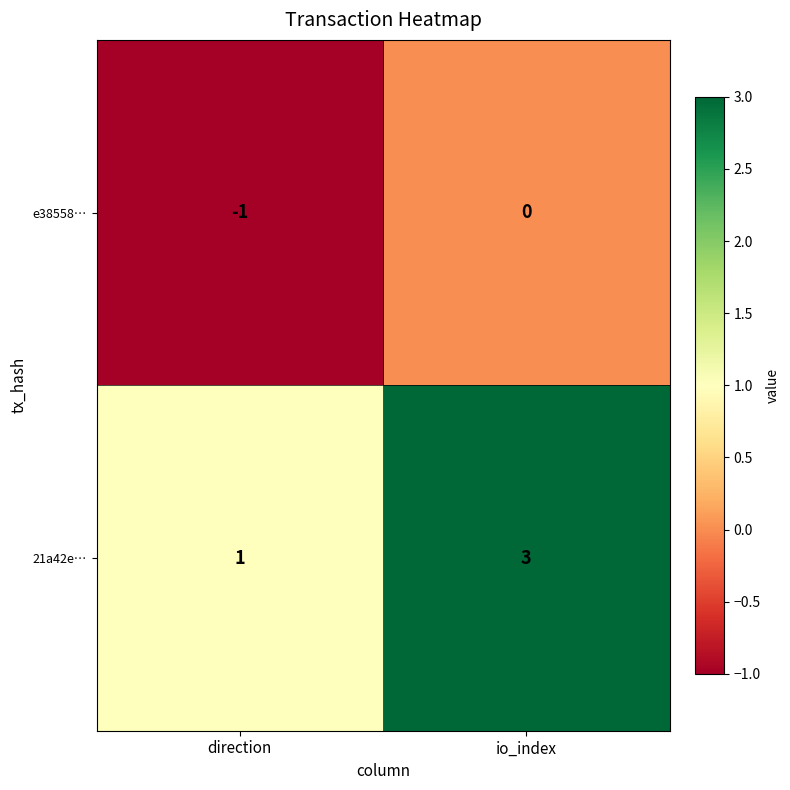

Which series has the largest range (max minus min)?

21a42e…